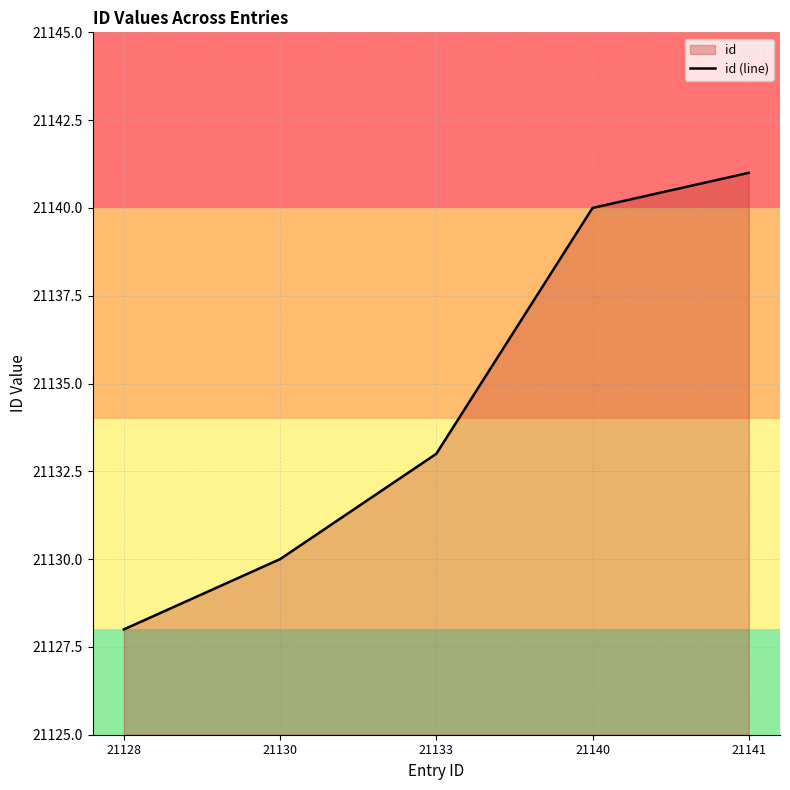

How many categories are shown in the chart?

5